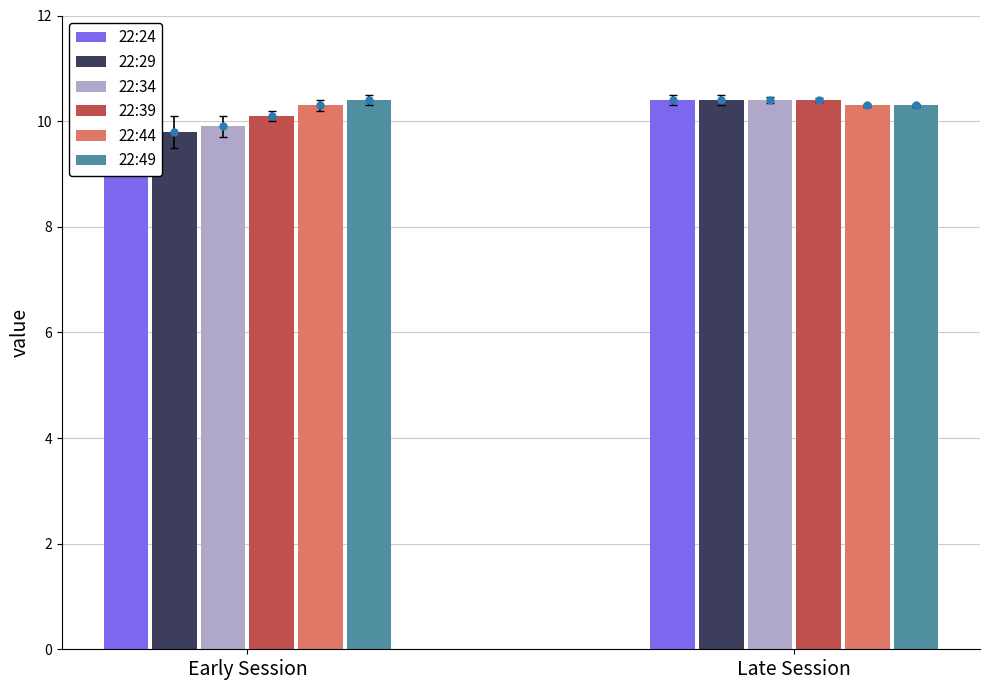

List the series in order of their peak value, highest first.

22:24, 22:29, 22:34, 22:39, 22:49, 22:44